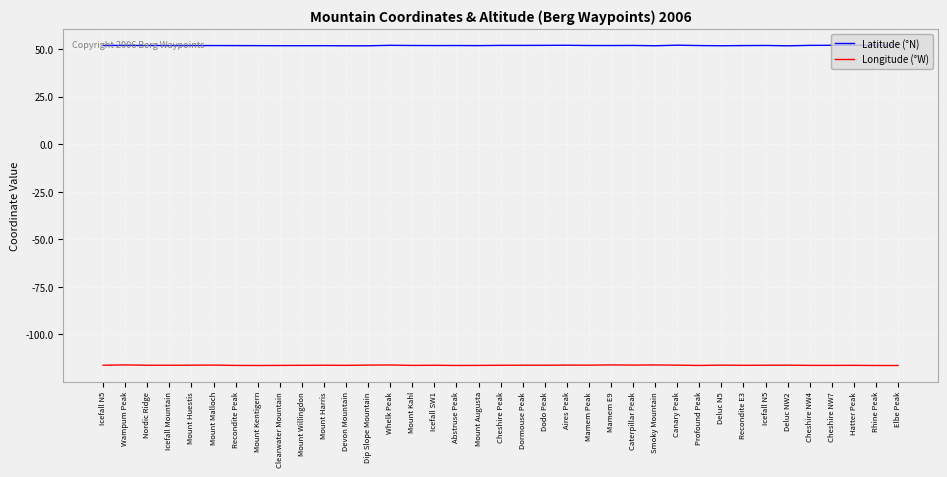

Rank the series at Deluc N5 from highest to lowest value.

Latitude (°N), Longitude (°W)